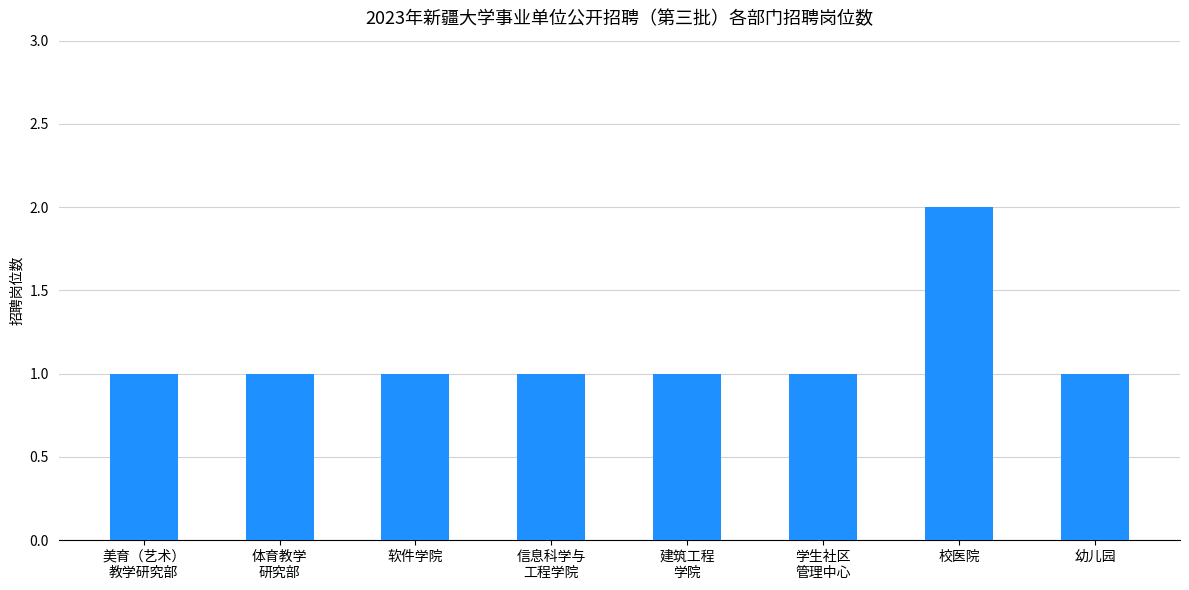

How many bars are there in total?

8